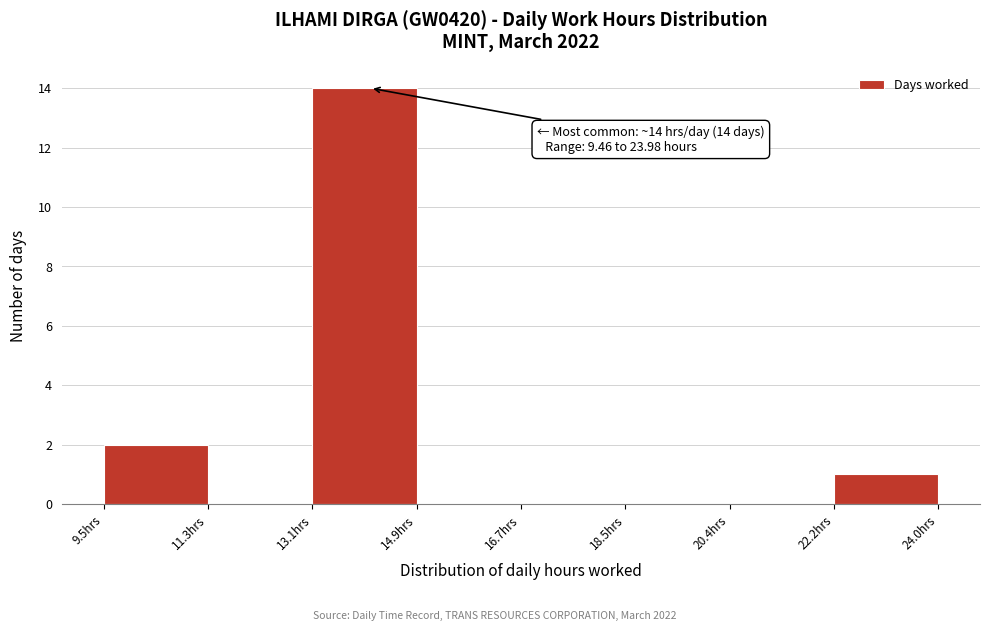

Over which range of the x-axis is the bar tallest?

13.0 to 15.0